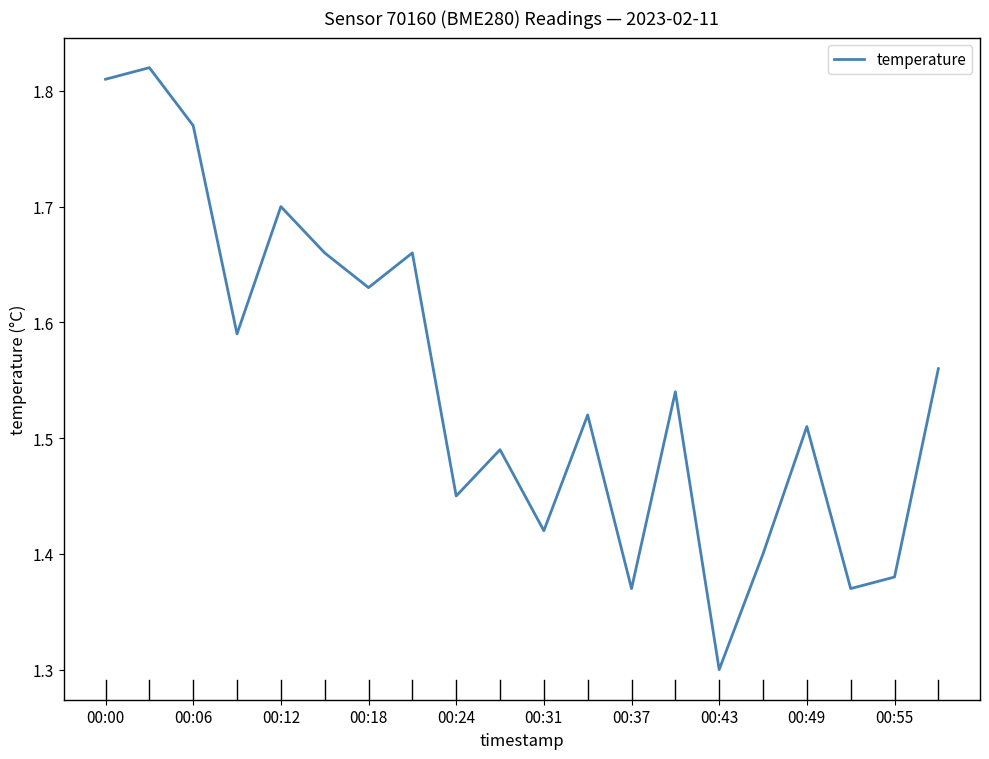

What is the smallest value displayed?

1.3